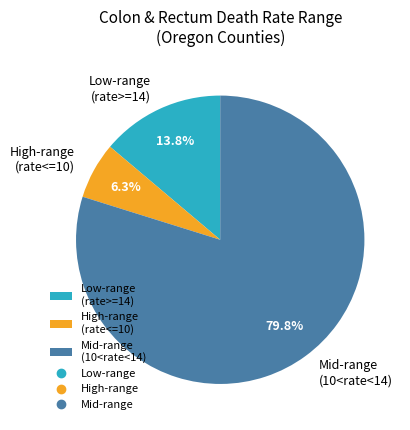

Which slice is the smallest?

High-range (rate<=10)